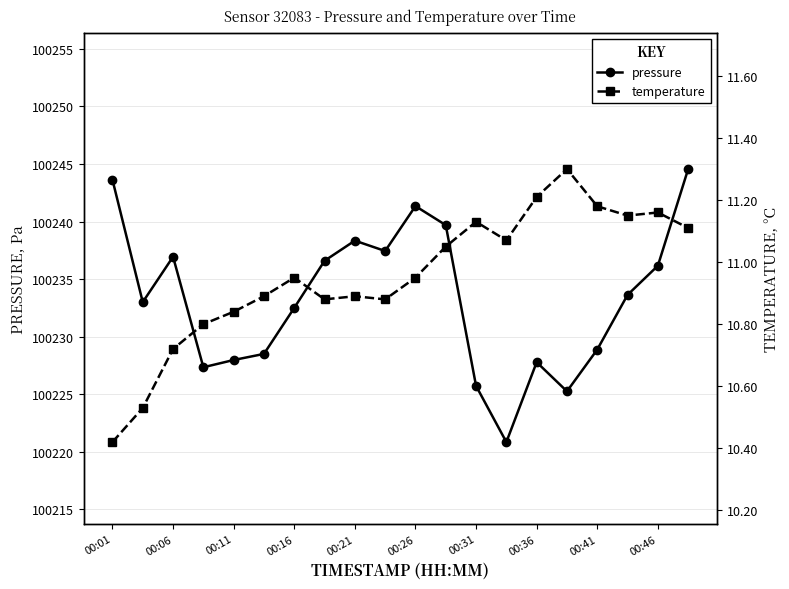

The value of pressure at 00:31 is 100225.7. True or false?

True